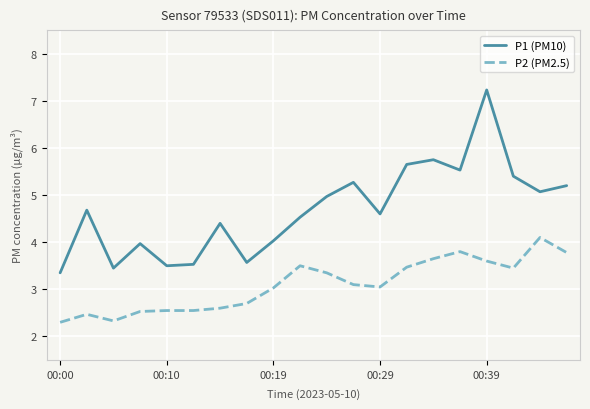

Which series has the largest range (max minus min)?

P1 (PM10)